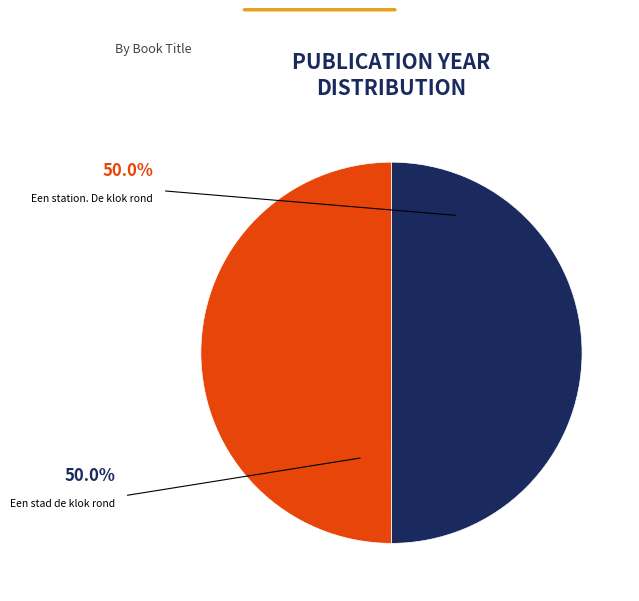

What percentage is NOT represented by Een stad de klok rond?

50.0%